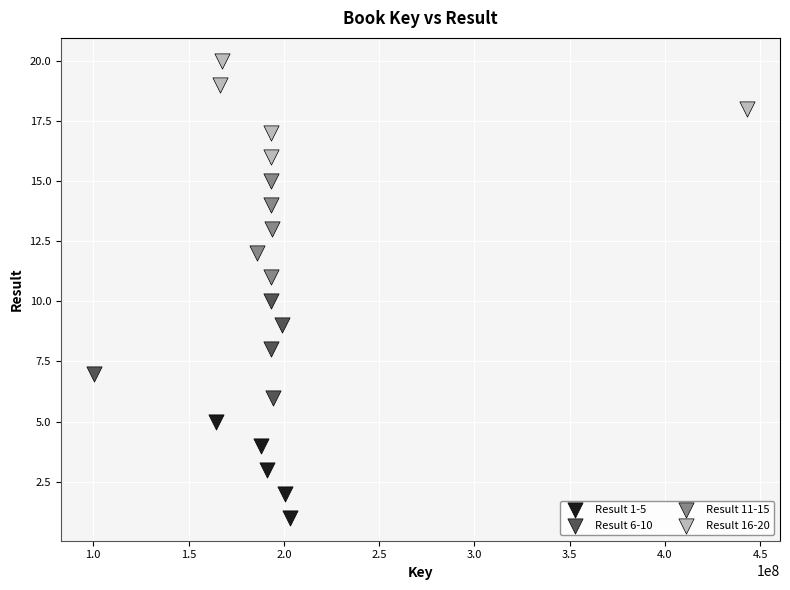

Which series contains the lowest Y value?

Result 1-5